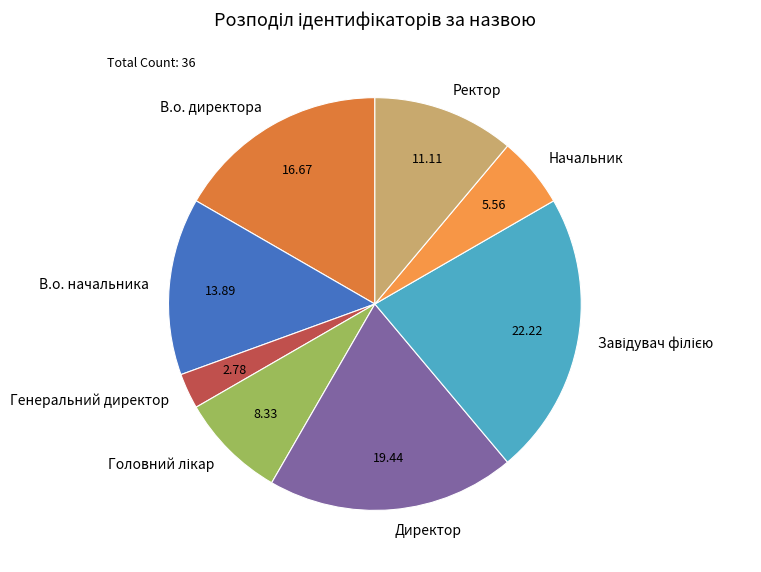

What is the smallest slice in the pie chart?

Генеральний директор